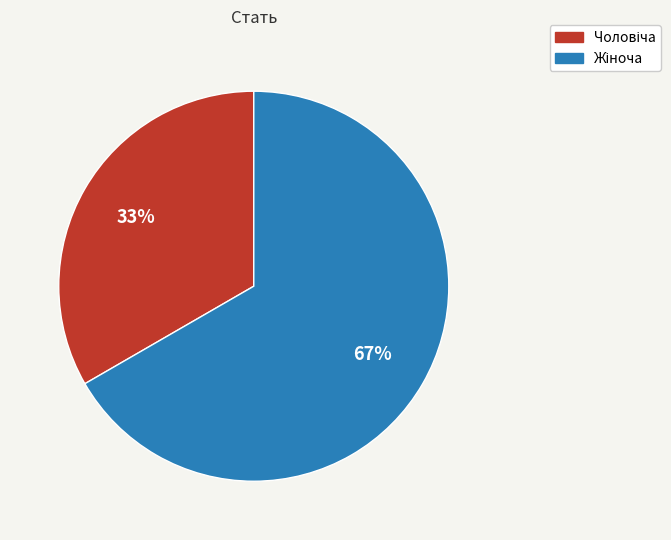

To the nearest percent, what is the average slice percentage?

50%